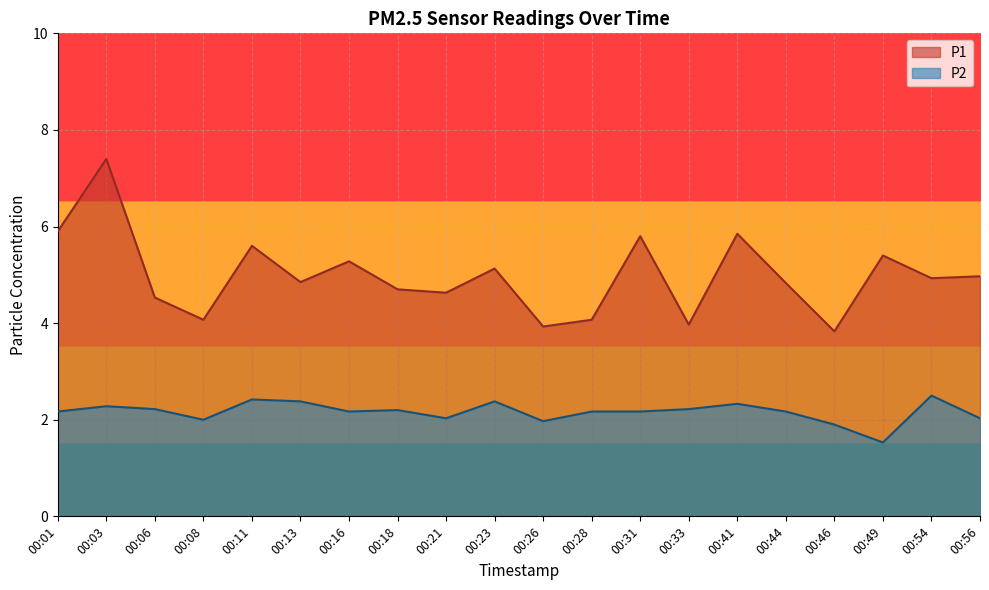

At 00:23, list the series in order from smallest to largest.

P2, P1